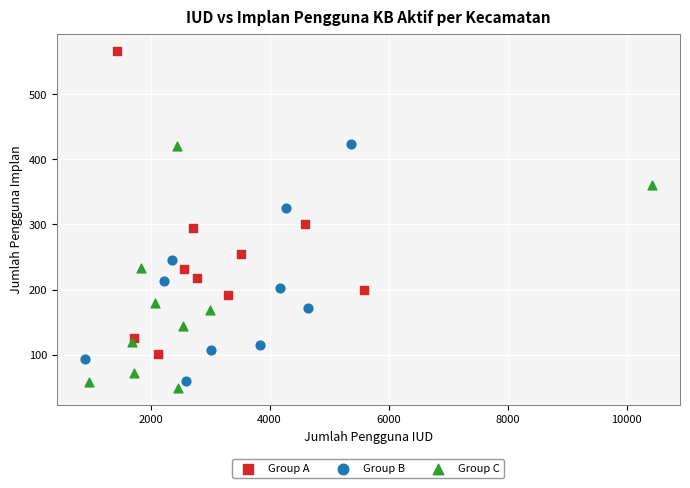

Which series has the widest spread of Y values?

Group A